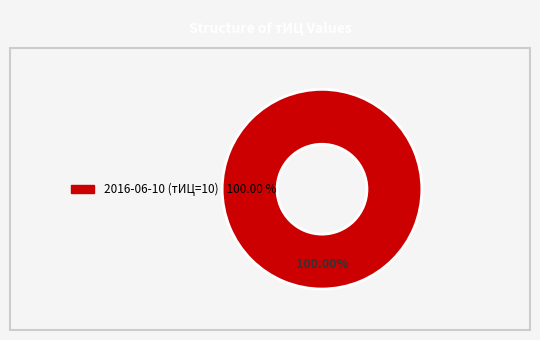

Is there any slice that represents more than half of the pie?

Yes